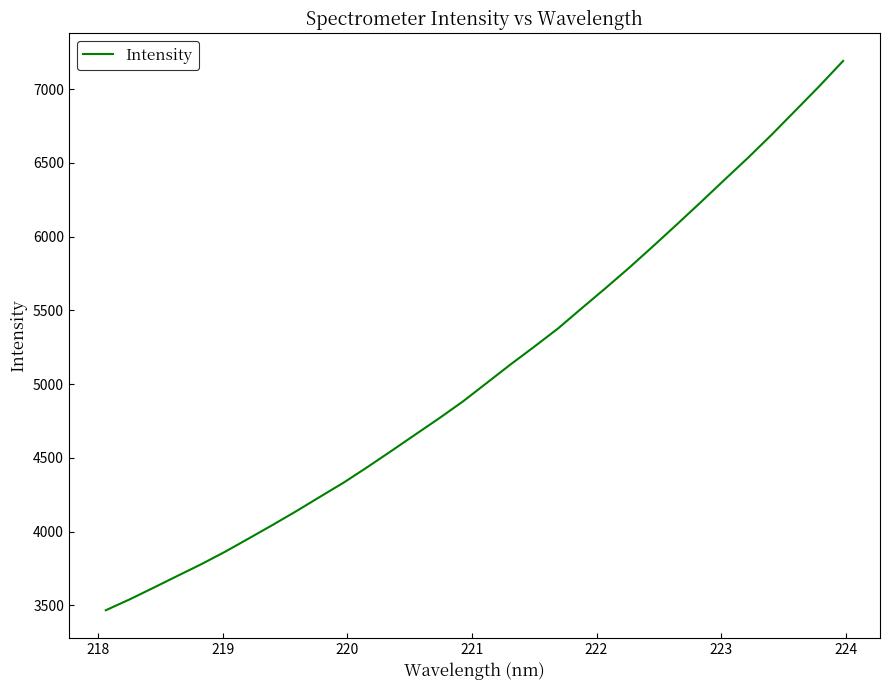

What is the smallest value displayed?

3466.8